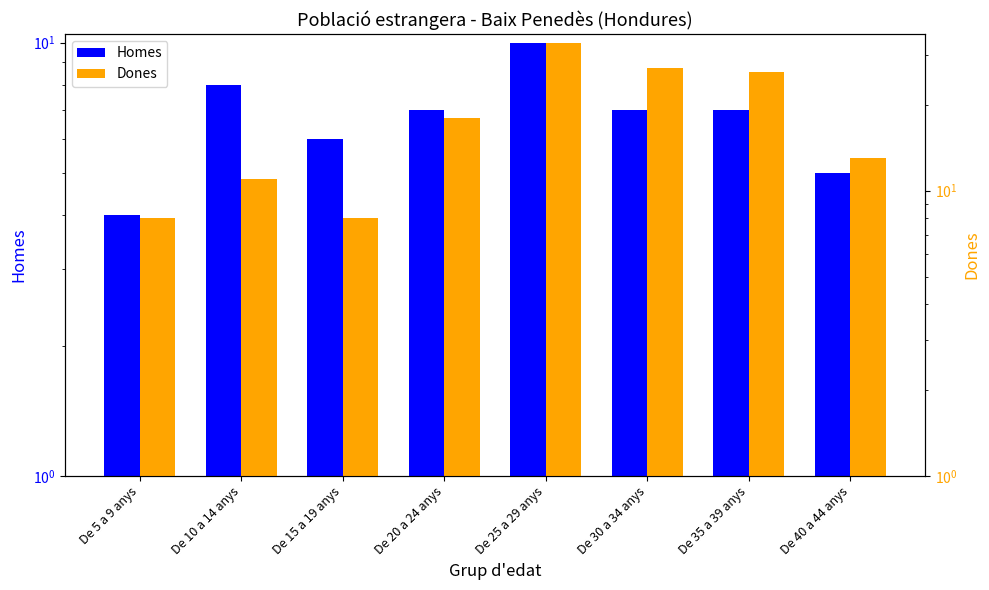

Rank the series at De 25 a 29 anys from lowest to highest value.

Homes, Dones